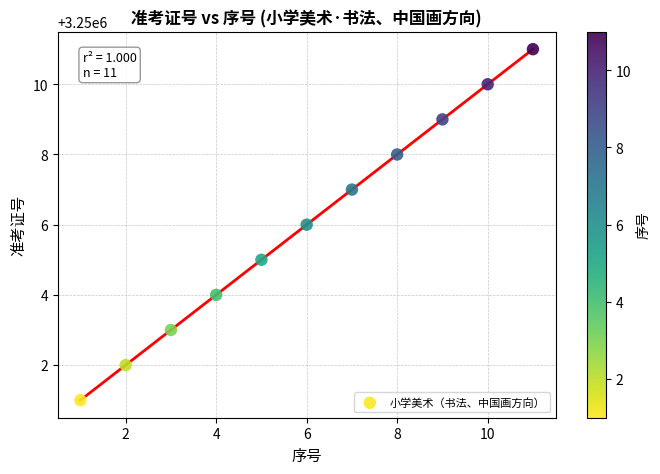

What is the average Y value?

3250006